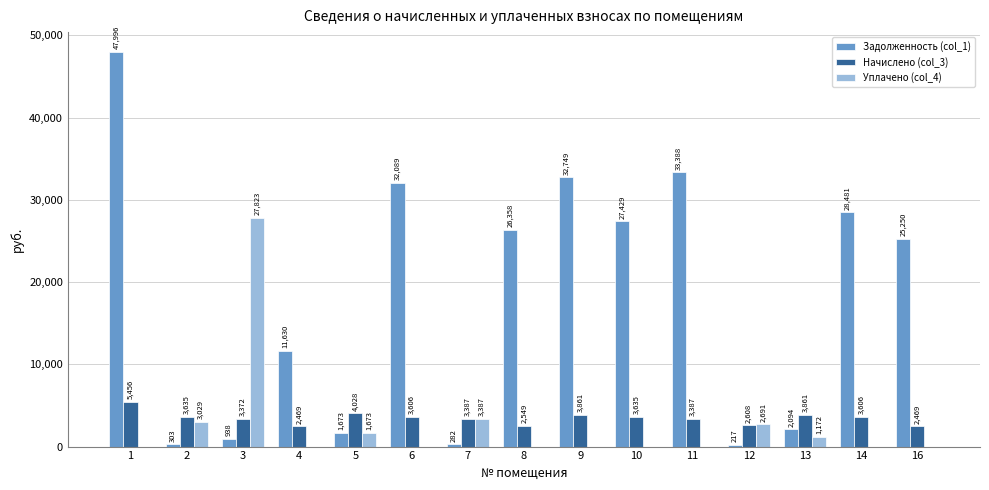

Which series has the largest total across all categories?

Задолженность (col_1)